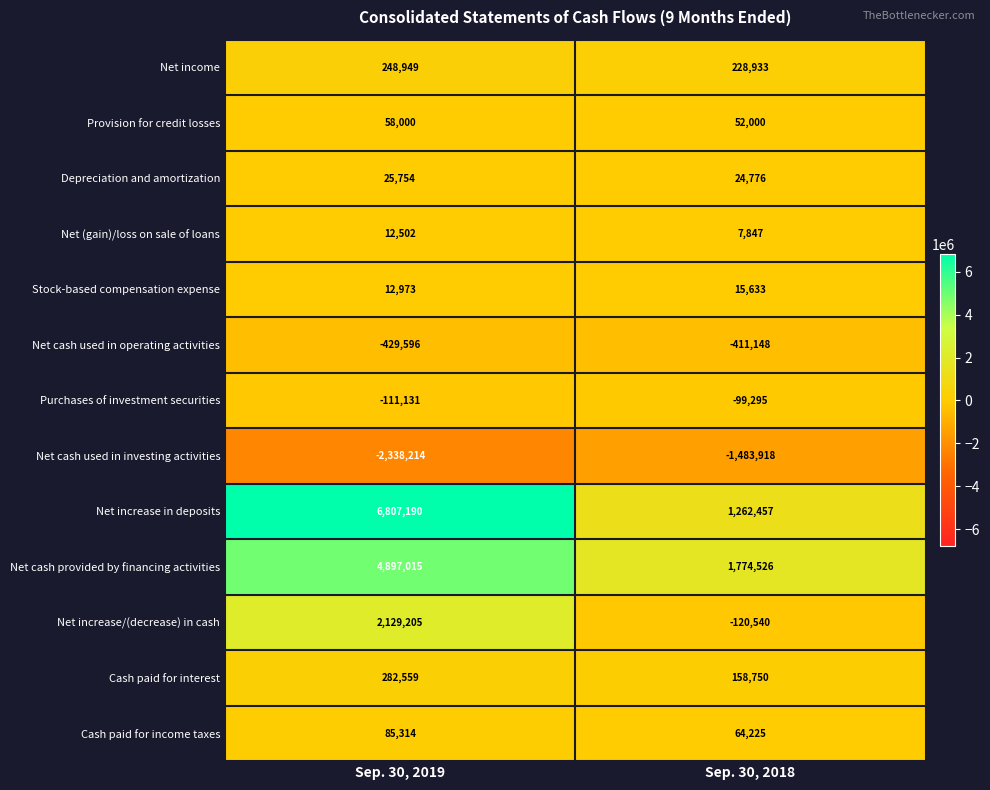

Which series has the largest range (max minus min)?

Net increase in deposits